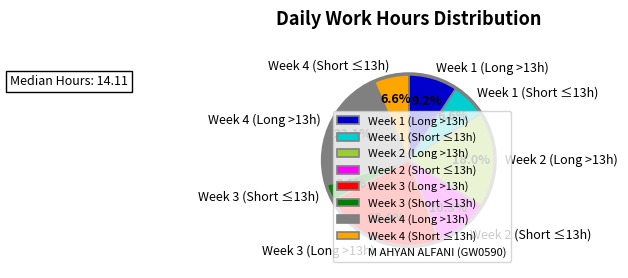

Is there a majority slice in this chart?

No